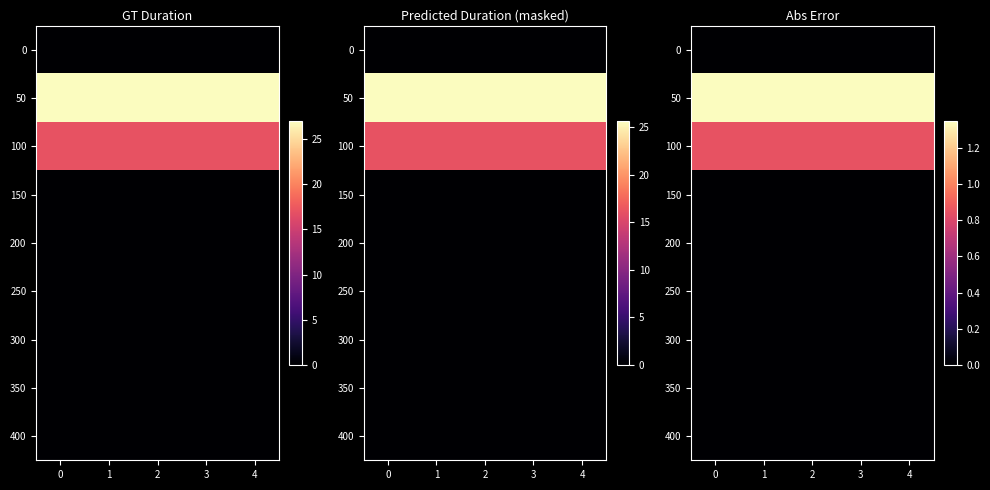

Count the number of data series in this chart.

9